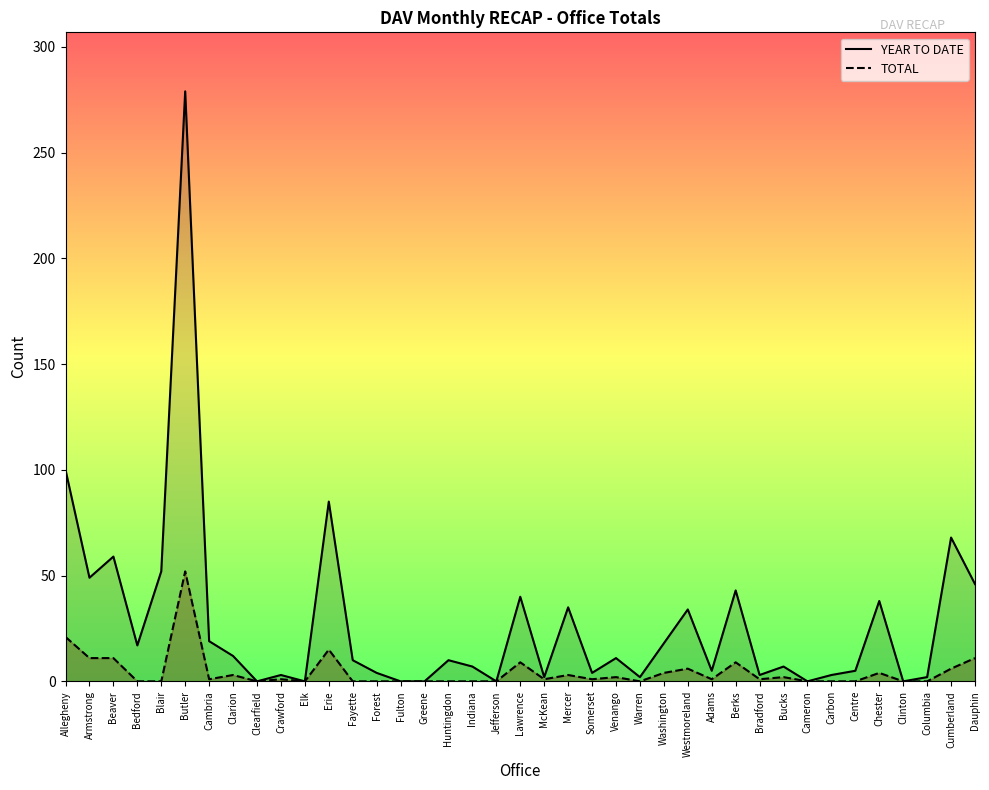

What is the label of the 34th point from the left?

Centre